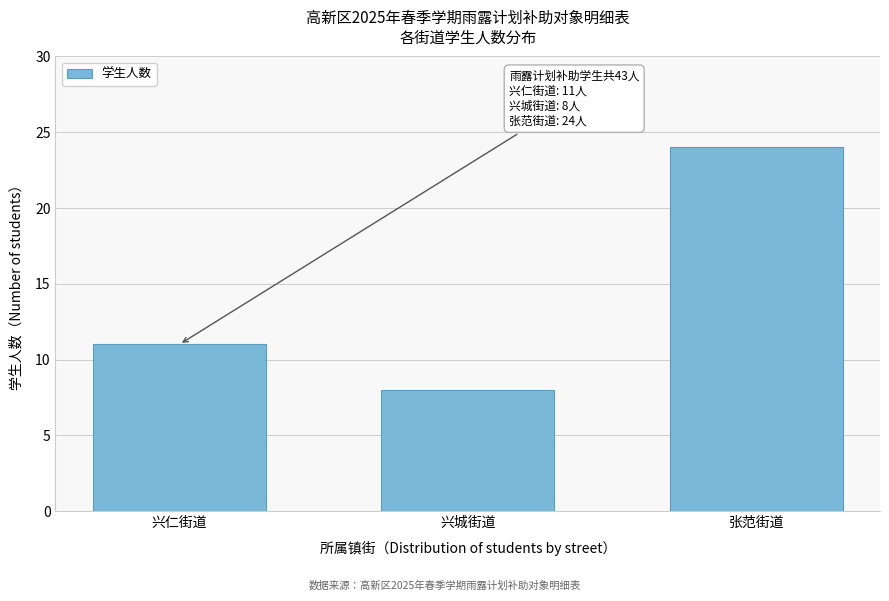

Reading right to left, extract all data points from this chart.

24	8	11